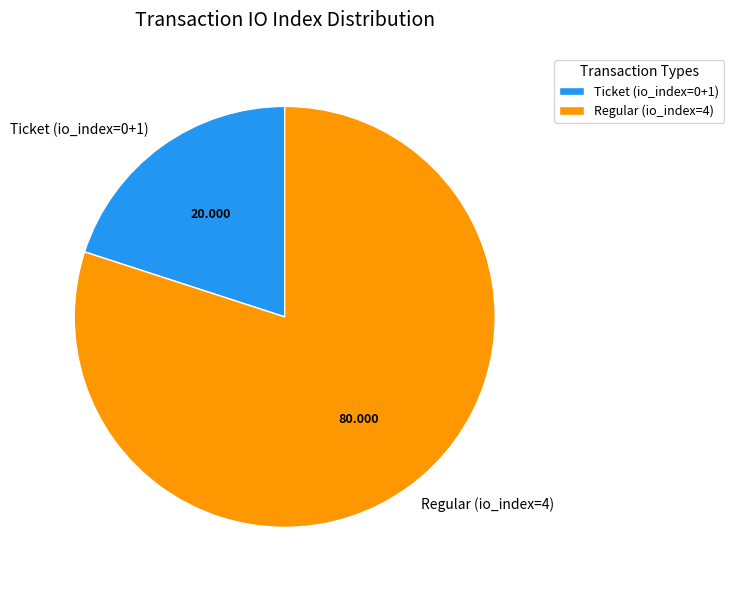

Is there a majority slice in this chart?

Yes